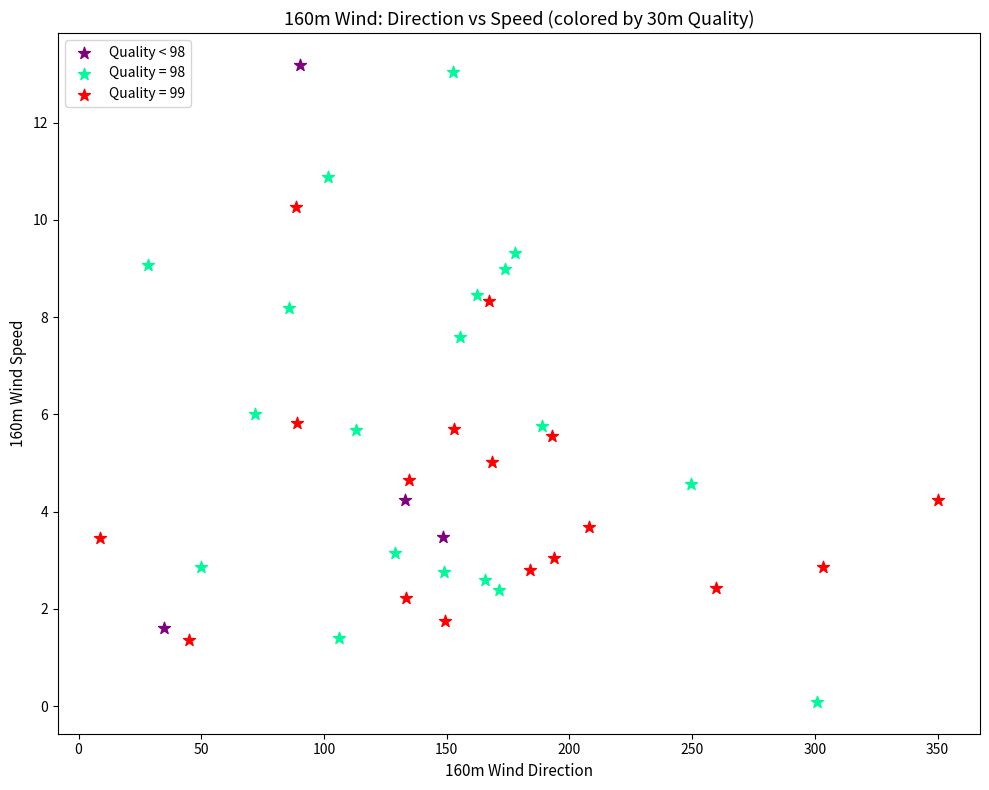

Which series has the largest Y range (max minus min)?

Quality = 98